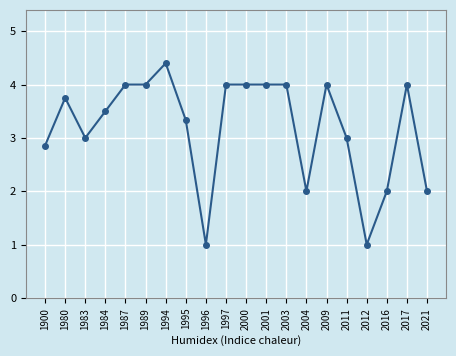

The value at 2017 is 4.0. True or false?

True